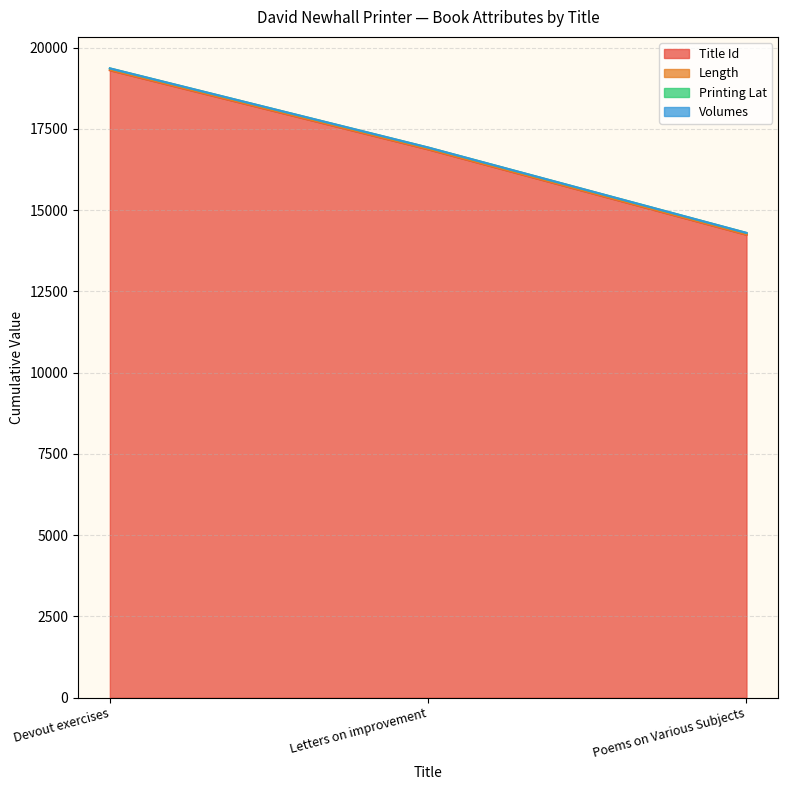

At which category is the sum across all series the highest?

Devout exercises